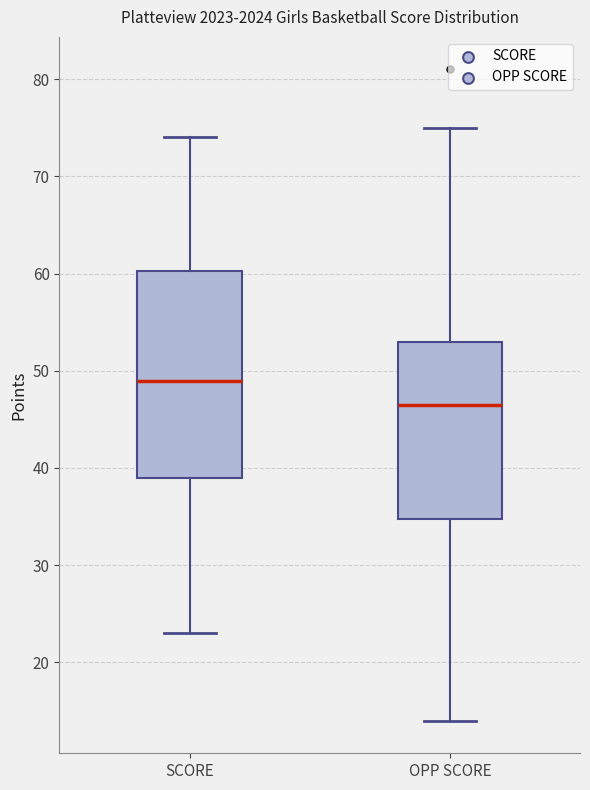

Comparing the boxes themselves (not the whiskers), which one is the tallest?

SCORE